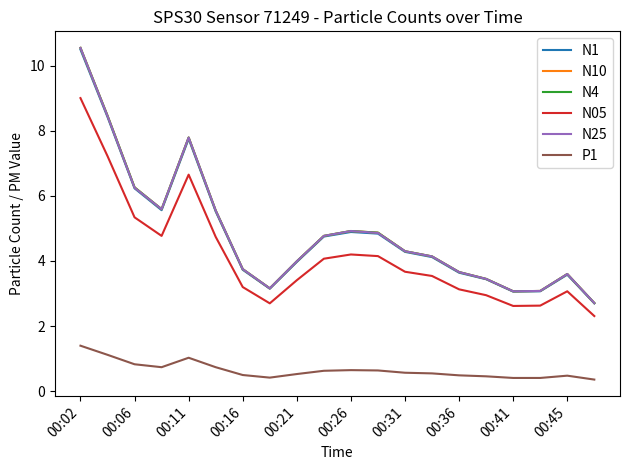

In N1, how many points are lower than both neighbors (excluding endpoints)?

3